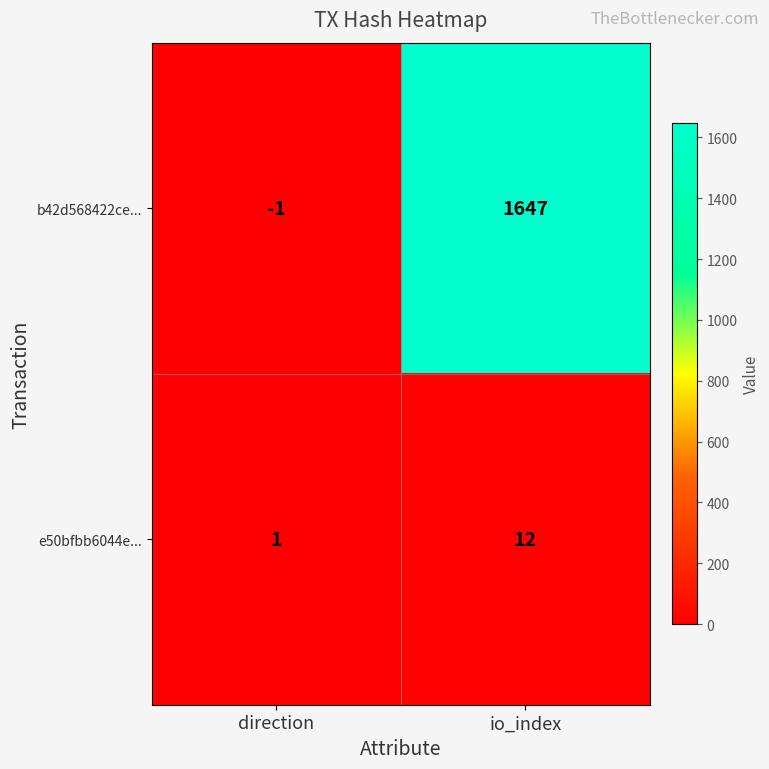

List the series in order of their peak value, lowest first.

e50bfbb6044e..., b42d568422ce...